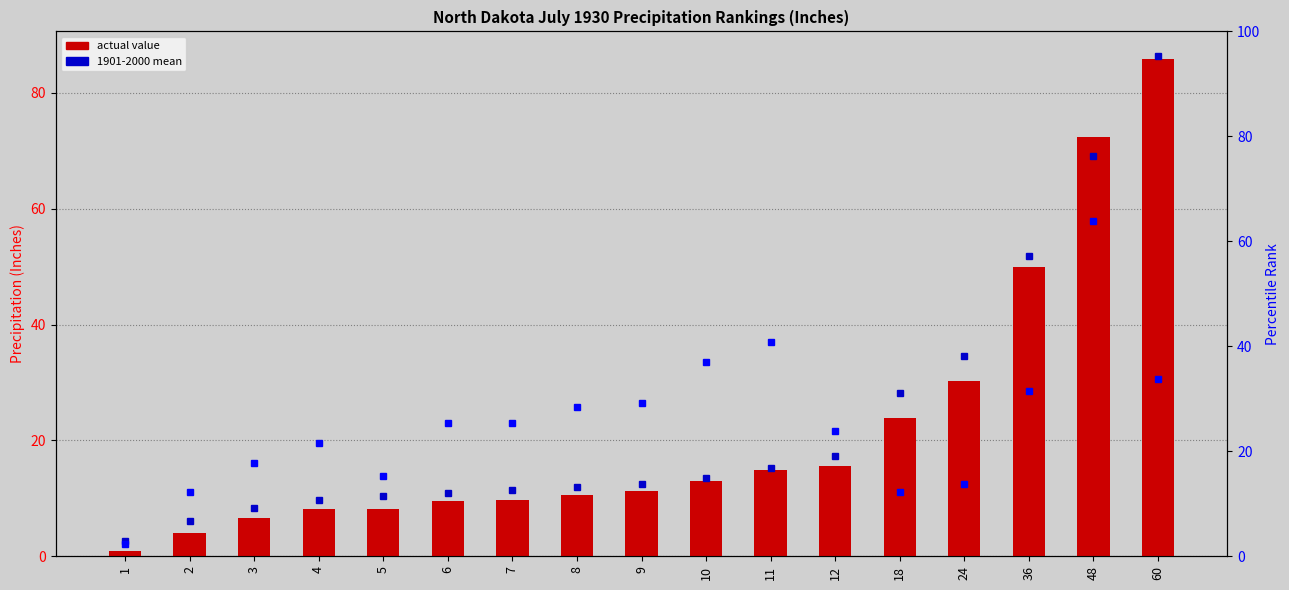

The chart shows a value of 4.6 at 11. True or false?

False